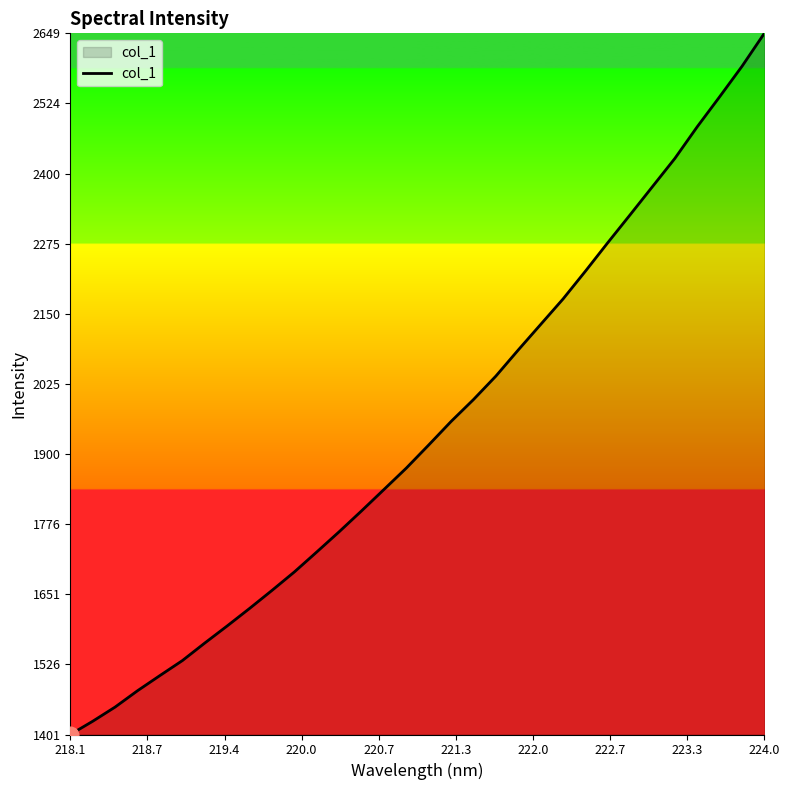

What is the difference between the maximum and minimum values?

1247.6